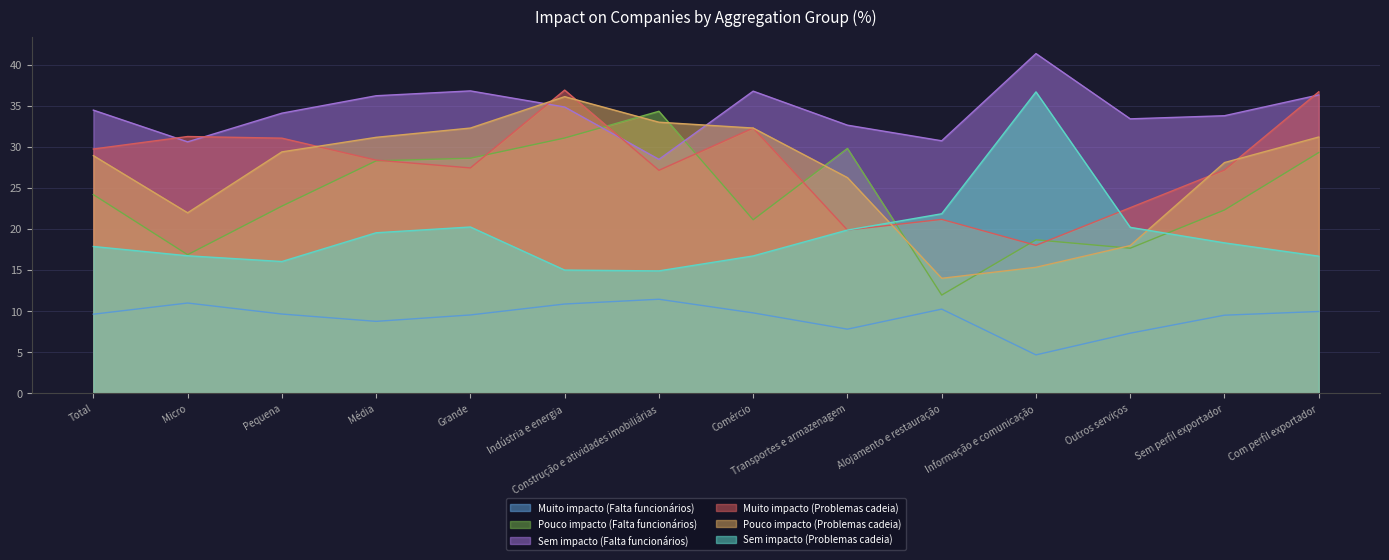

How many data points in Sem impacto (Problemas cadeia) are less than 18?

7